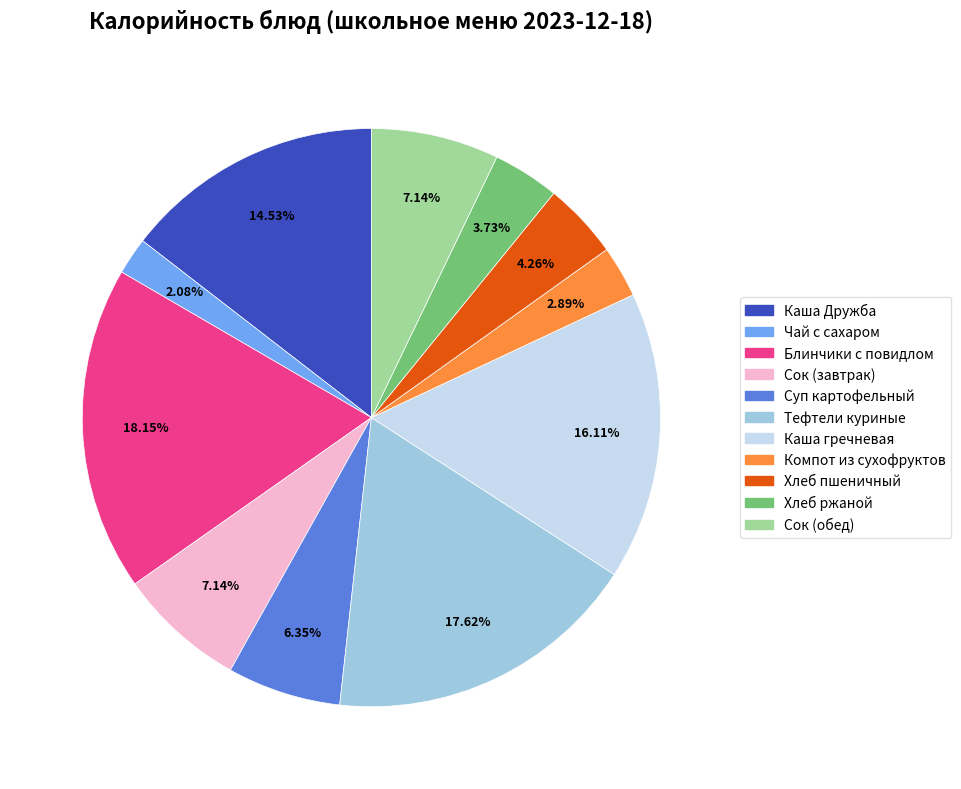

Is Суп картофельный the majority of the pie?

No